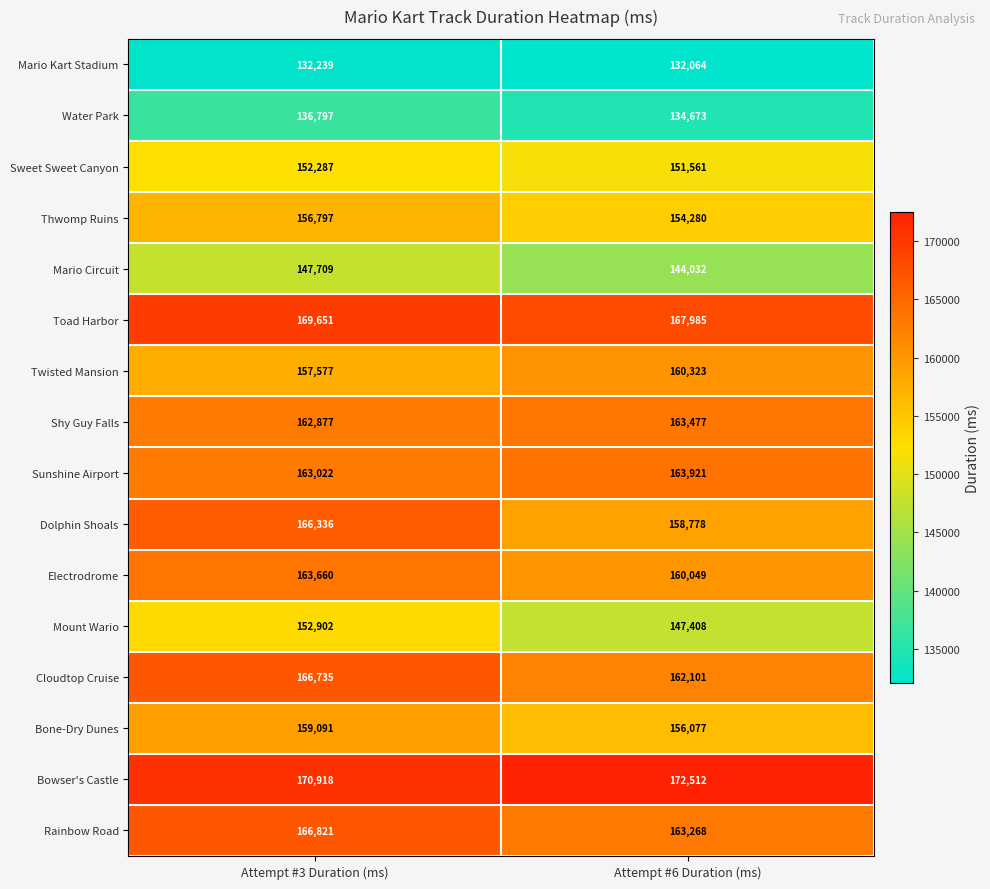

What is the sum of all Shy Guy Falls values?

326354